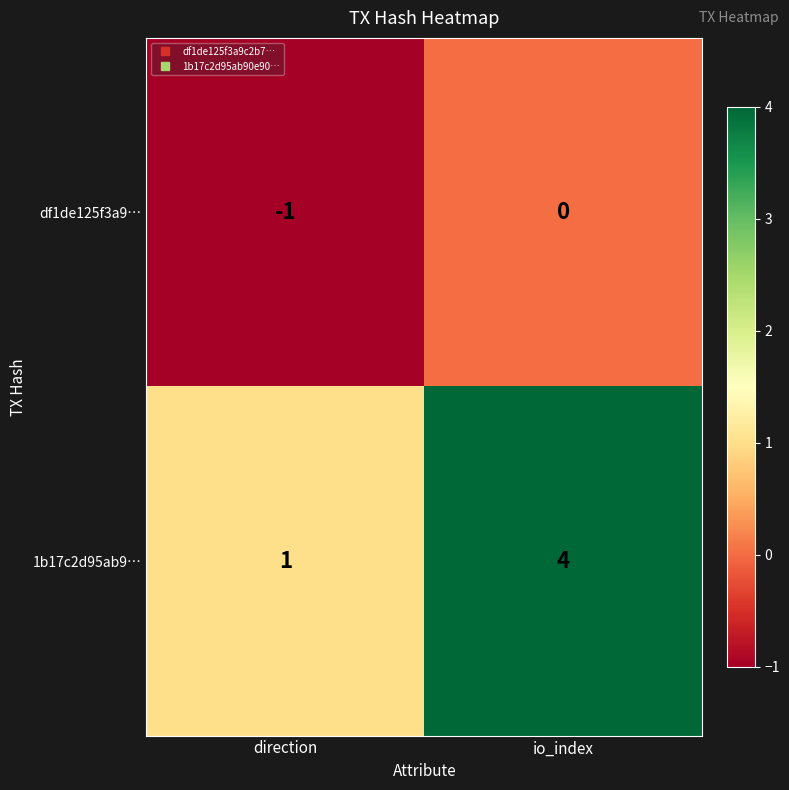

What is the maximum value shown in the chart?

4